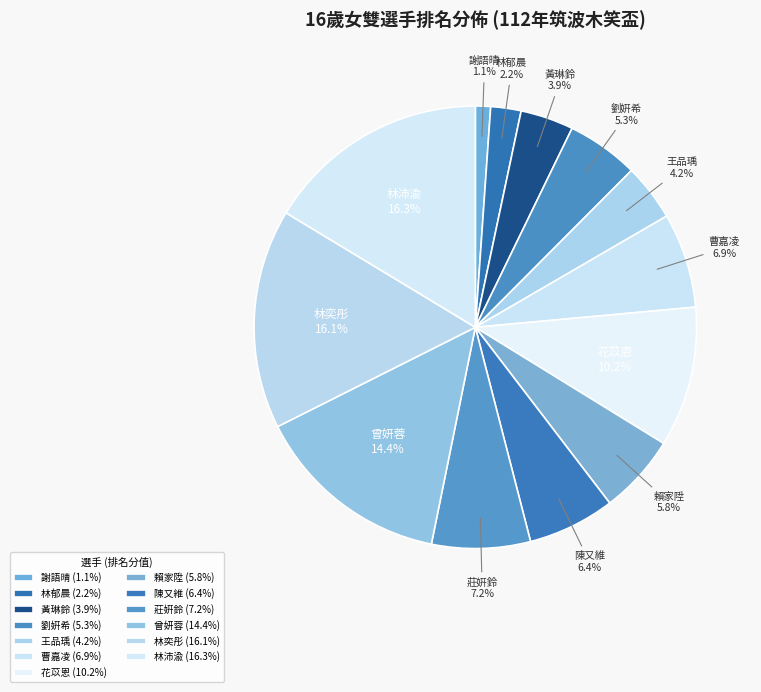

Is 林奕彤 the majority of the pie?

No